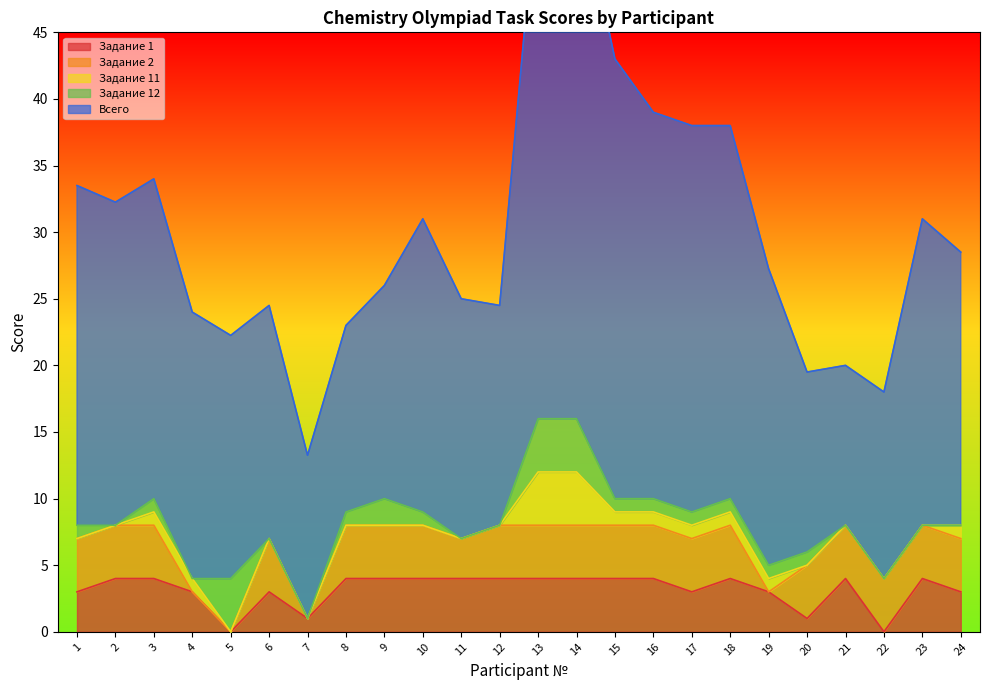

Is it true that Задание 1 equals 4.7 at 6?

False